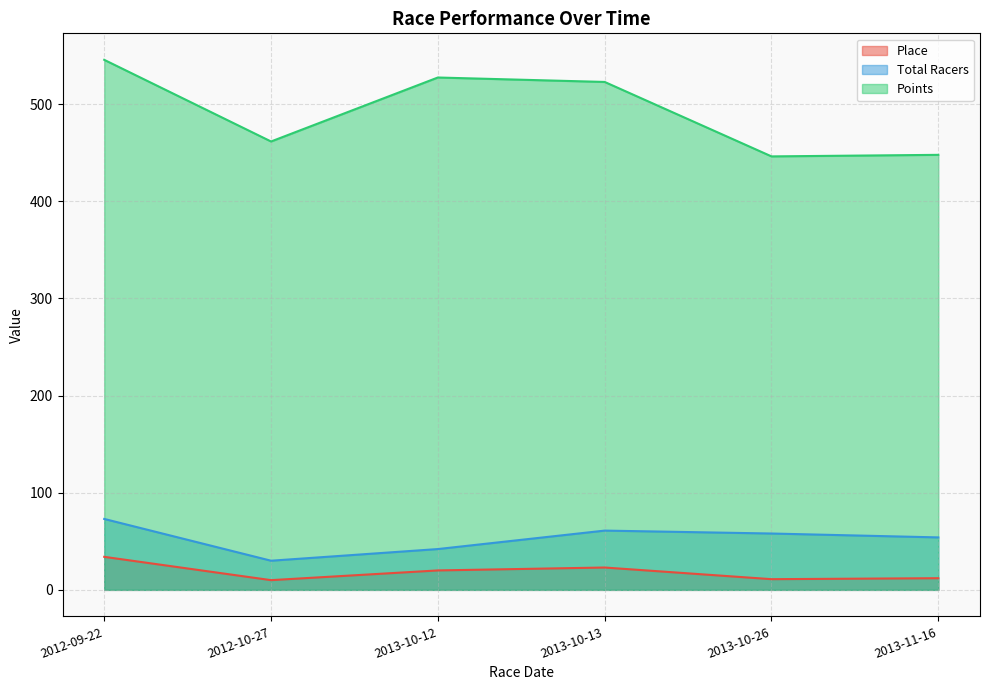

What is the difference between the Points values at 2013-10-12 and 2012-09-22?

18.2